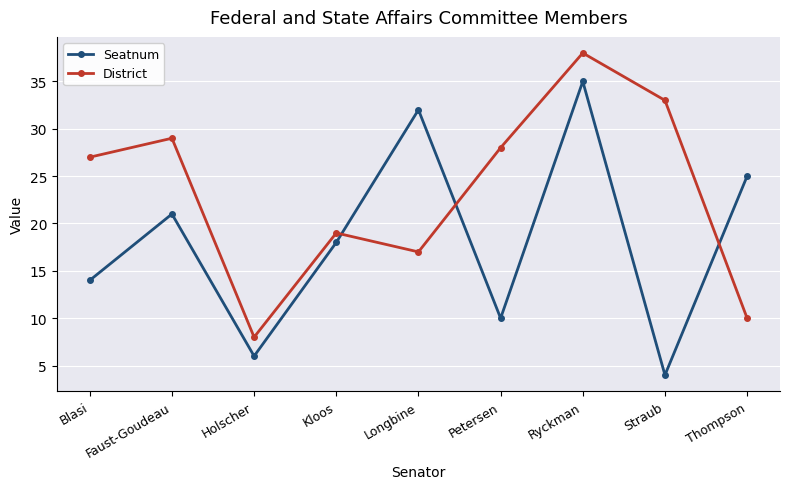

At which category is the sum across all series the highest?

Ryckman